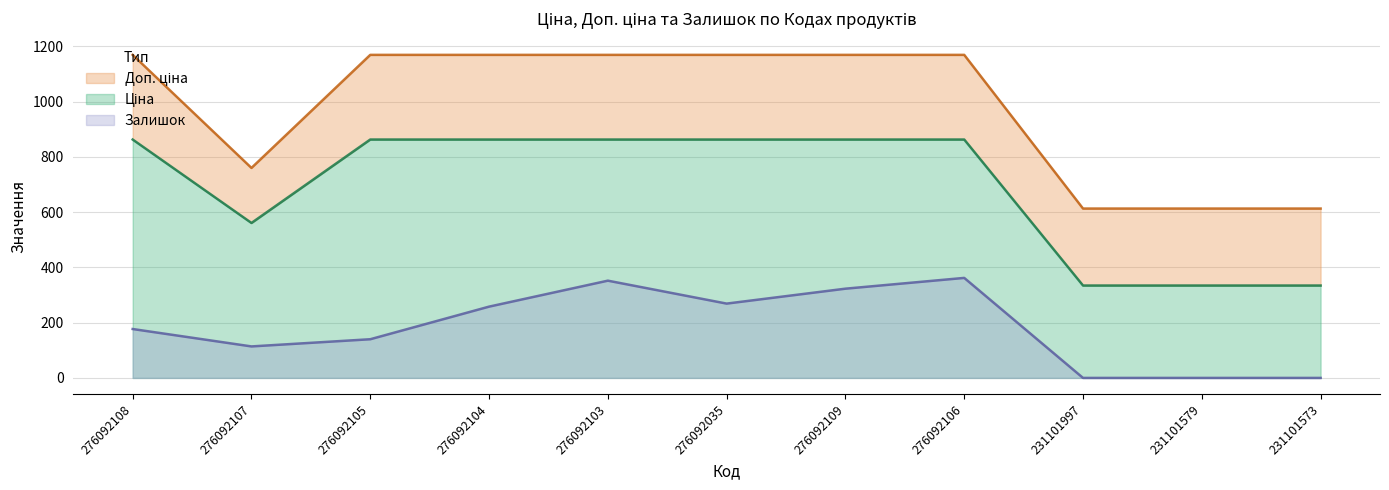

Is the value of Залишок at 276092103 greater than the value of Ціна at 276092105?

No